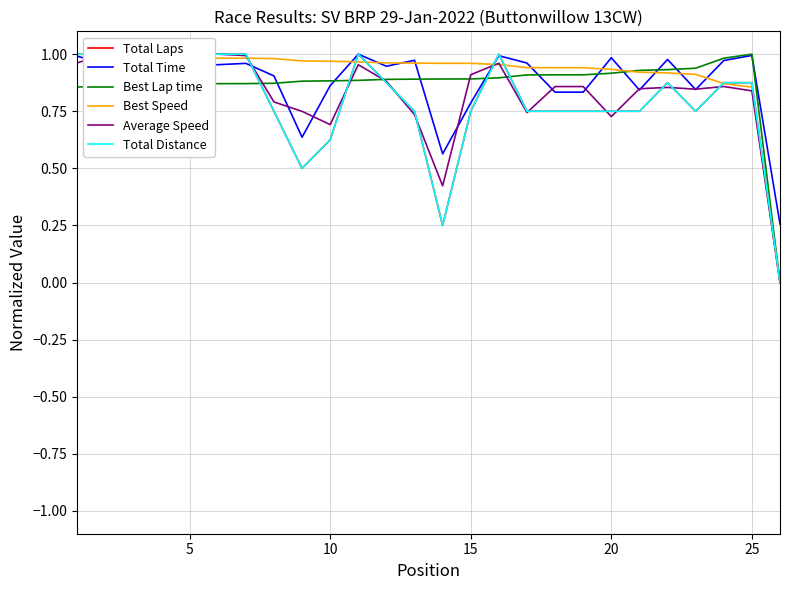

After their last crossing, which series has the higher values: Total Distance or Average Speed?

Total Distance